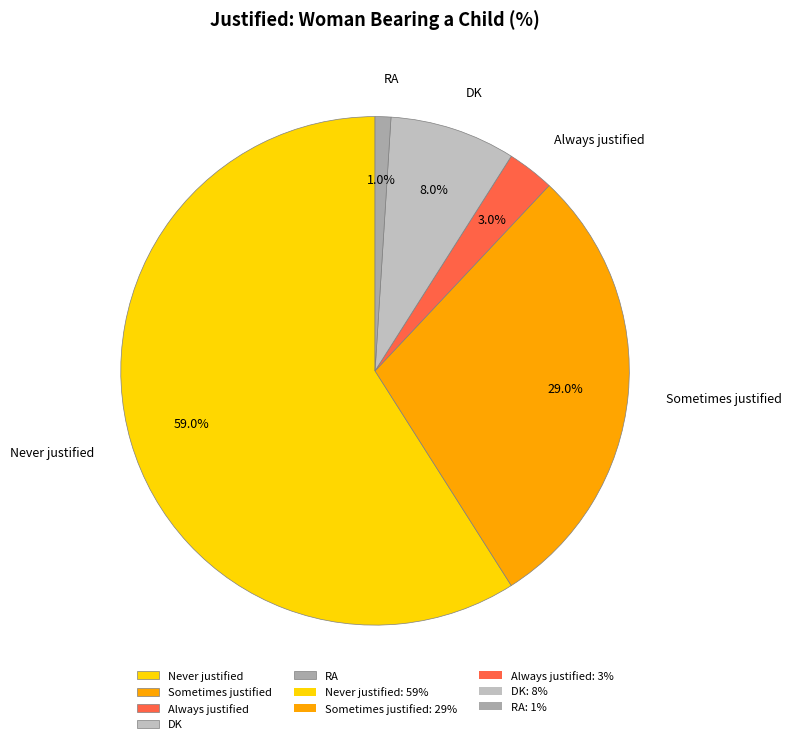

Count the number of slices in the pie.

5